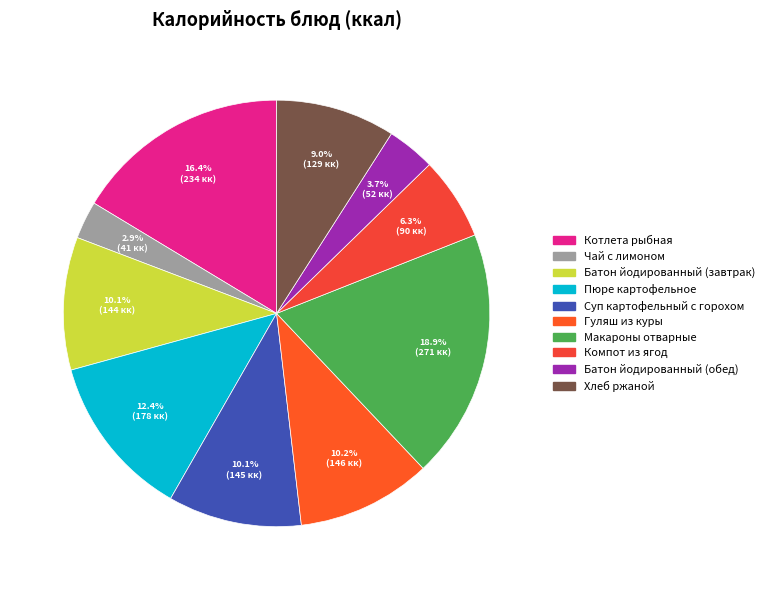

To the nearest percent, what portion does Батон йодированный (обед) represent?

4%